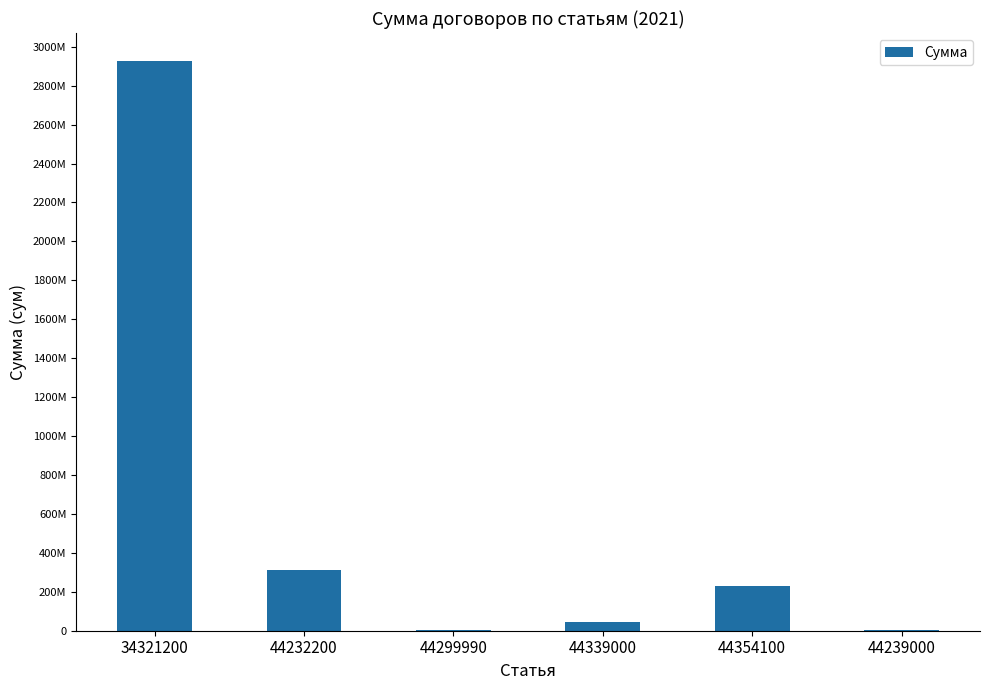

Is it true that the value at 44239000 is 6000000?

True